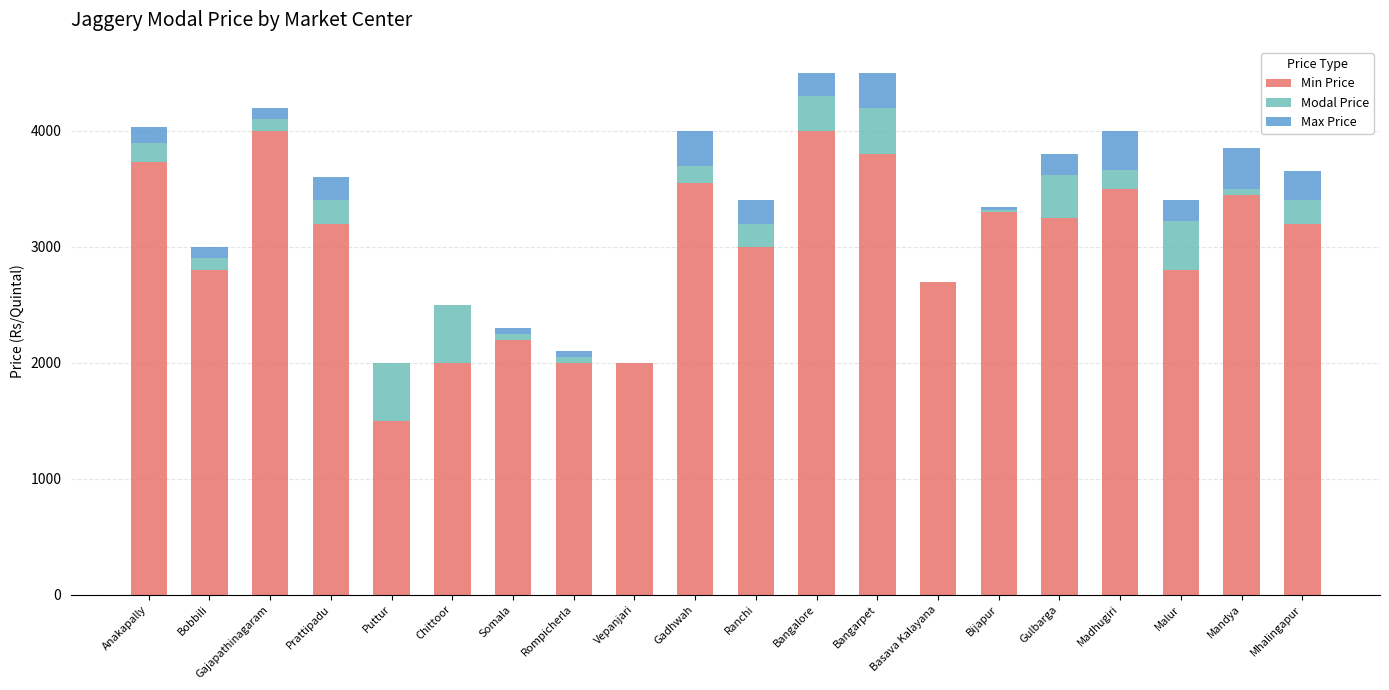

Does the chart contain stacked bars?

Yes